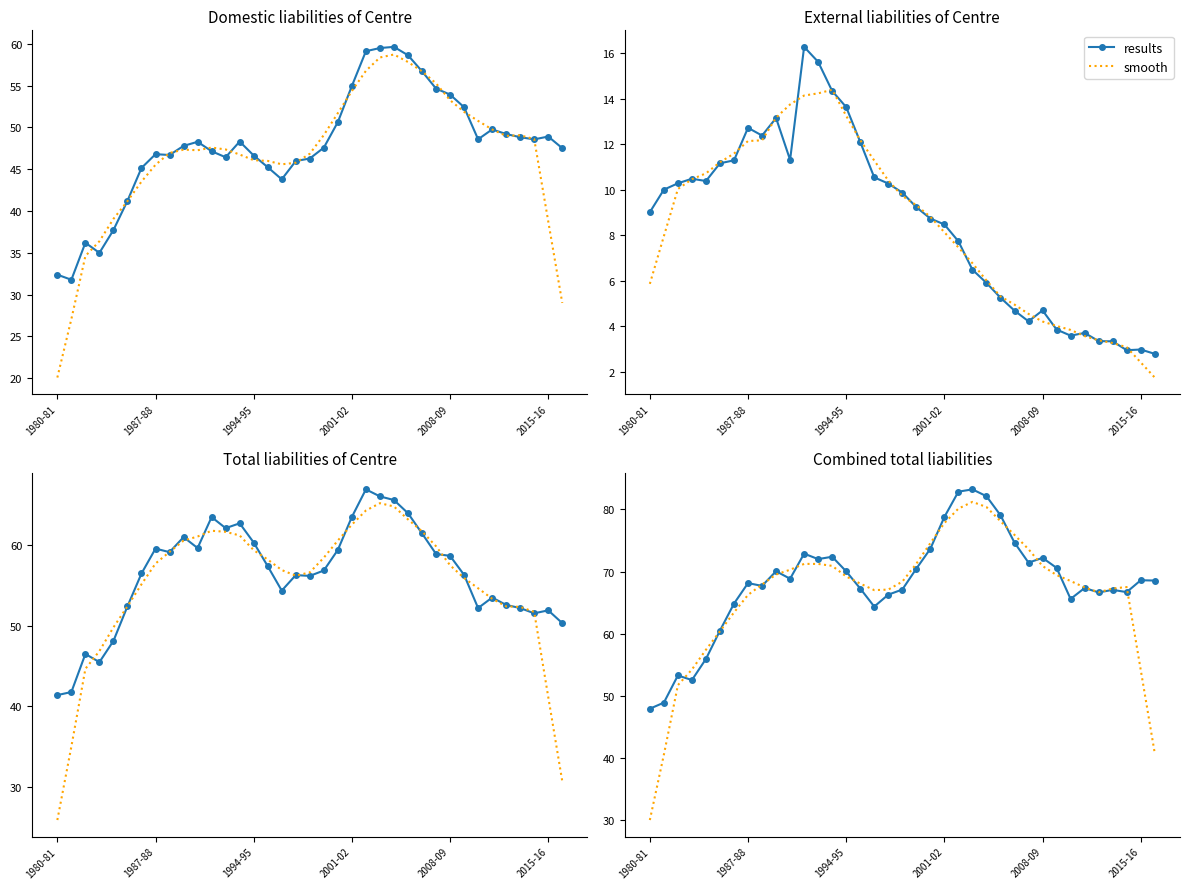

How many series are shown in this chart?

2